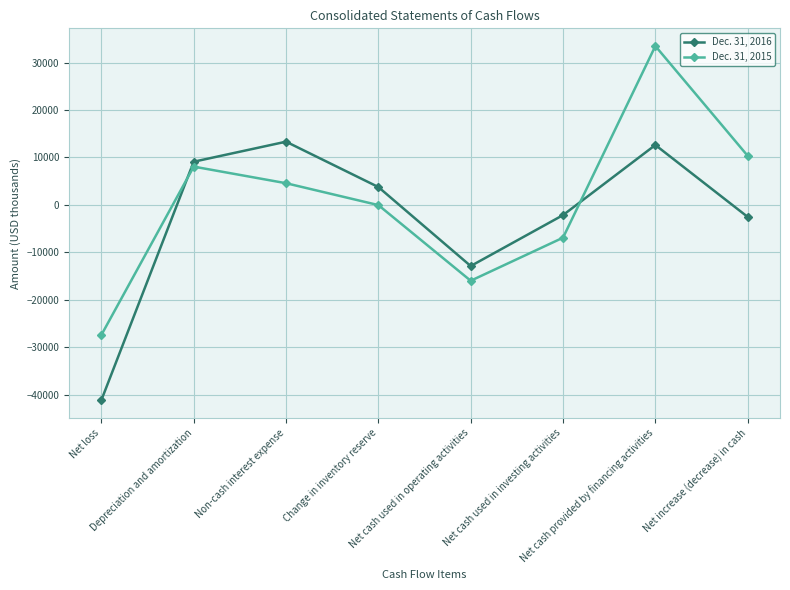

Reading left to right, transcribe all the data shown in this chart.

Dec. 31, 2016: -41167	9092	13317	3750	-12901	-2165	12617	-2545
Dec. 31, 2015: -27431	8060	4560	-54	-16005	-6926	33484	10337